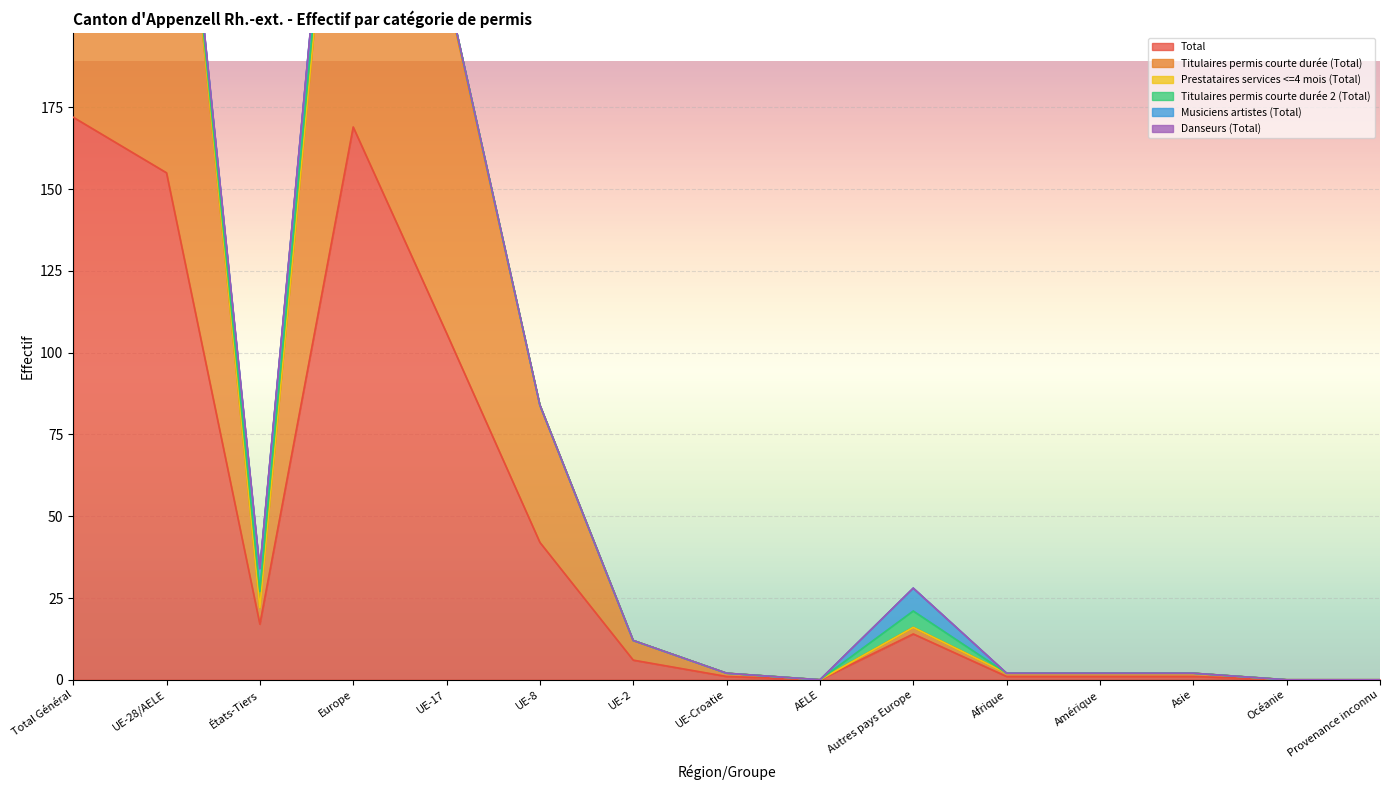

What is the total value across all series at Europe?

338